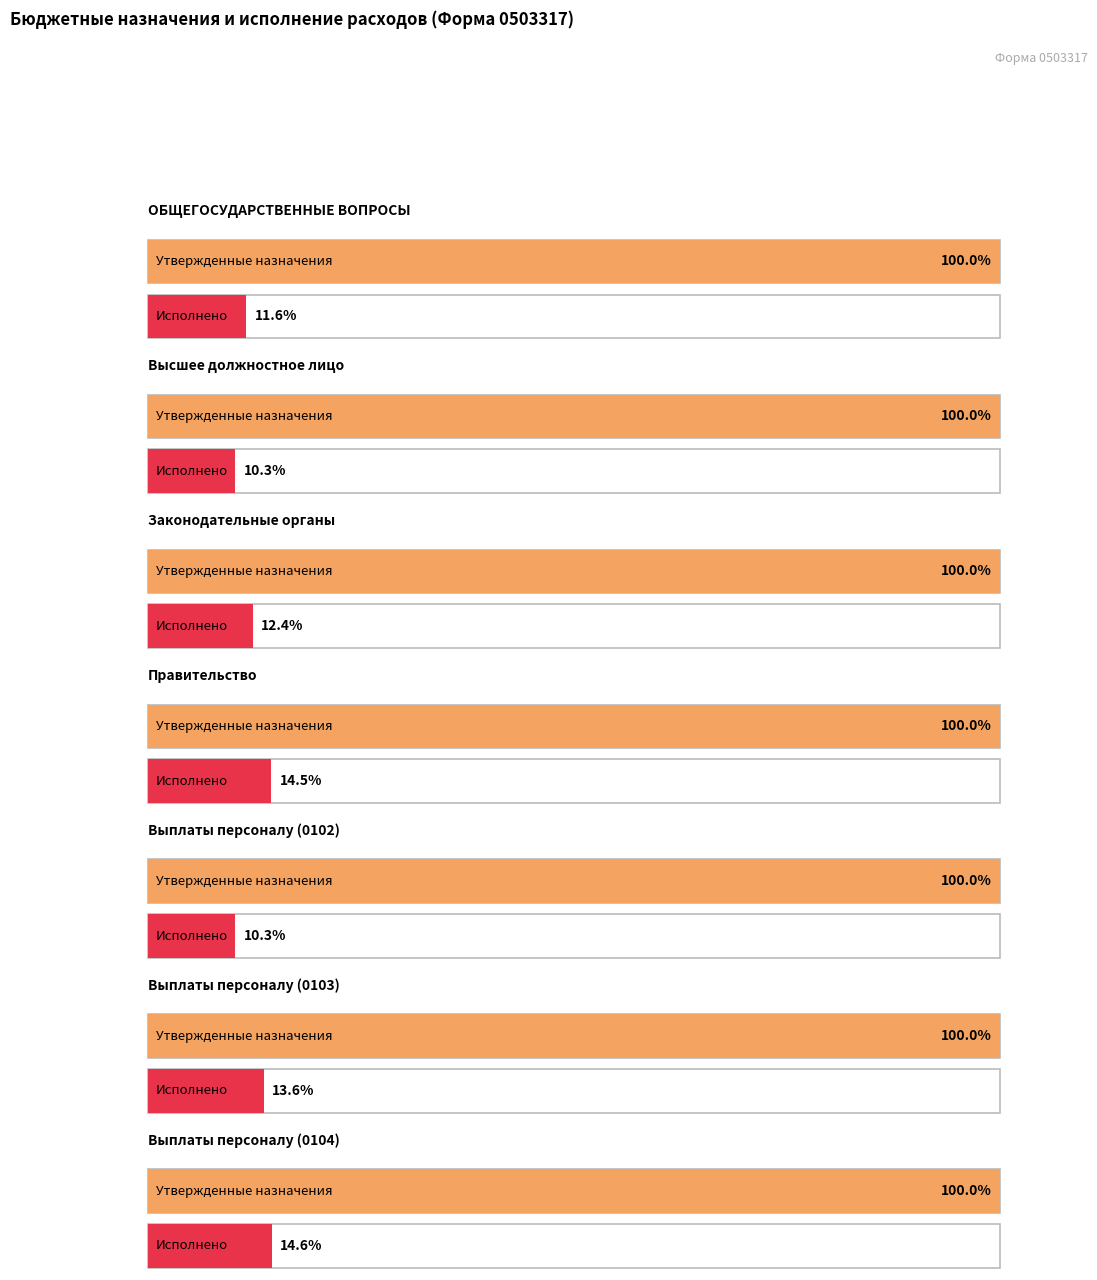

At 0, list the series in order from smallest to largest.

Исполнено (консол.), Утвержденные назначения (консол.)